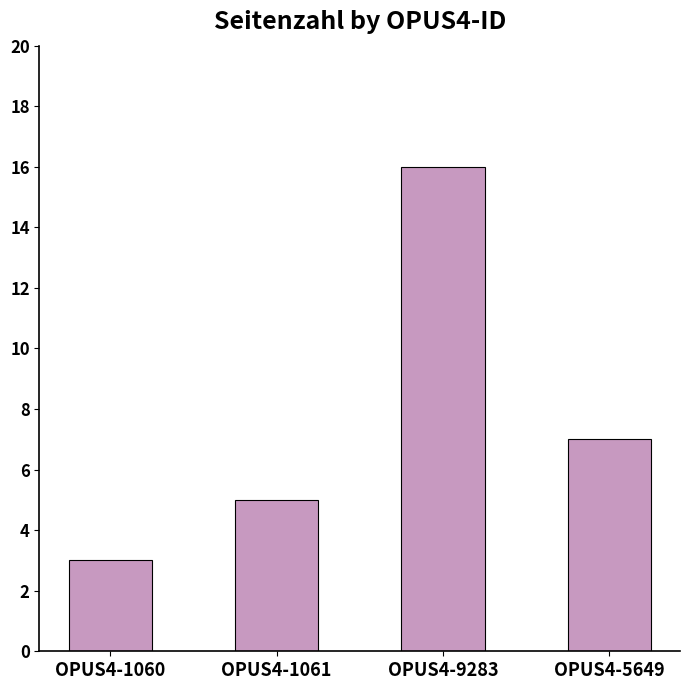

The value at OPUS4-5649 is 11. True or false?

False